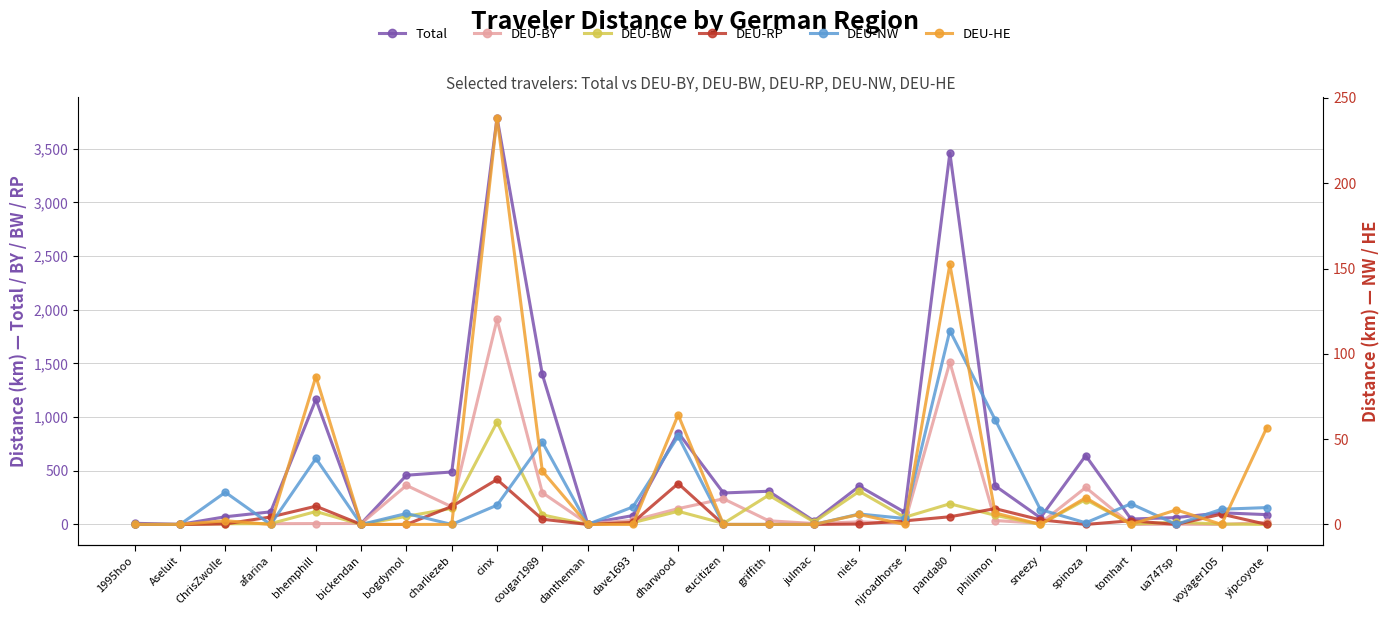

At how many categories does at least one series exceed 1680?

2